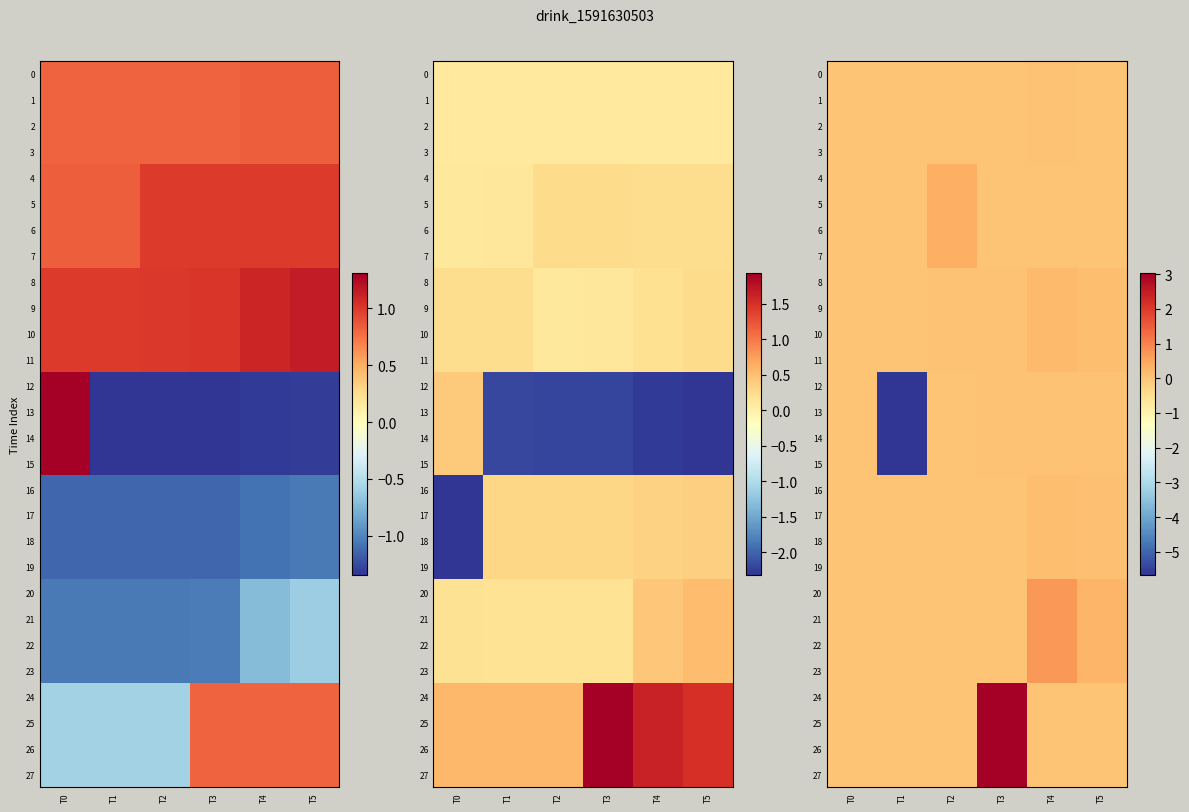

At T3, list the series in order from largest to smallest.

24, 25, 26, 27, 8, 9, 10, 11, 12, 13, 14, 15, 20, 21, 22, 23, 16, 17, 18, 19, 0, 1, 2, 3, 4, 5, 6, 7